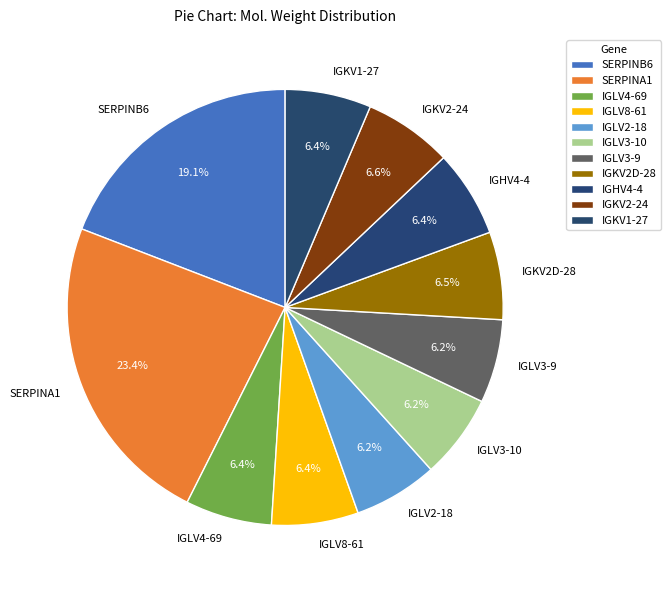

Count the number of slices in the pie.

11